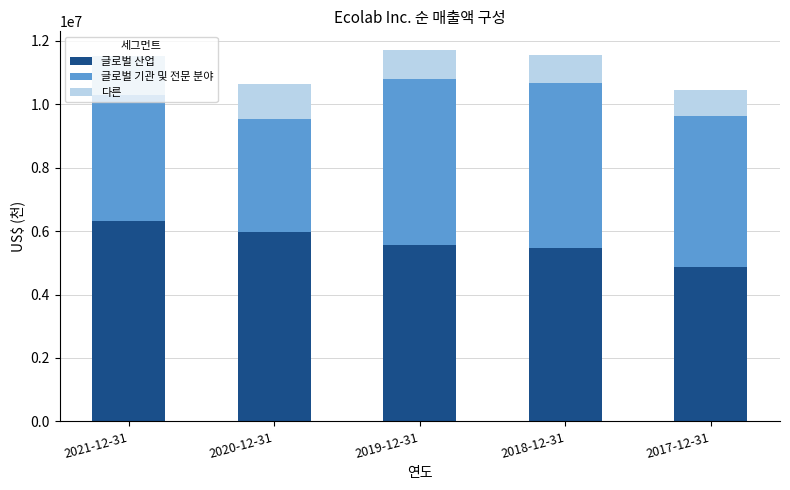

What is the difference between the maximum and minimum values in the 글로벌 산업 series?

1426400